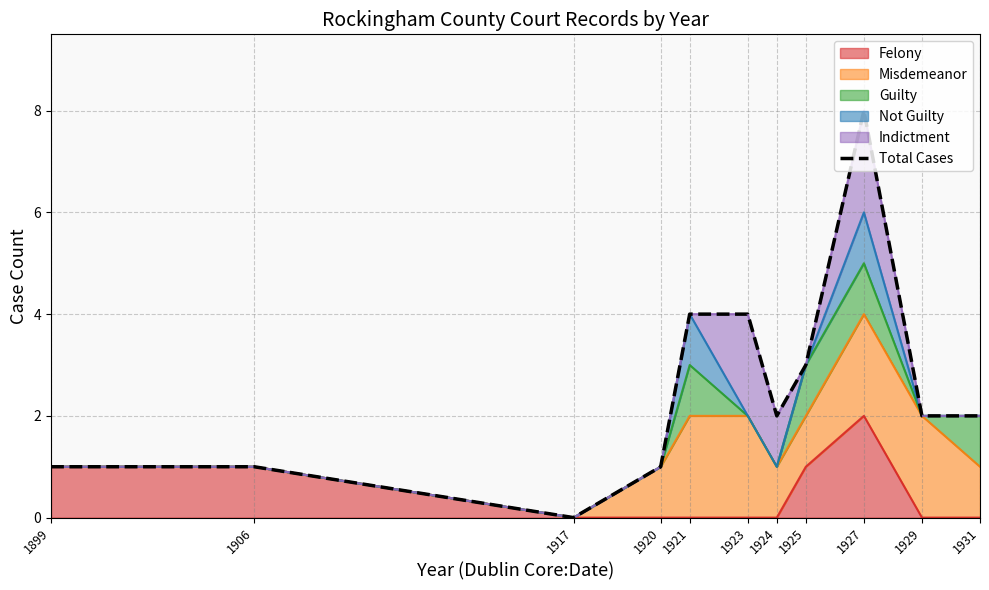

How many data points are less than 2?

4